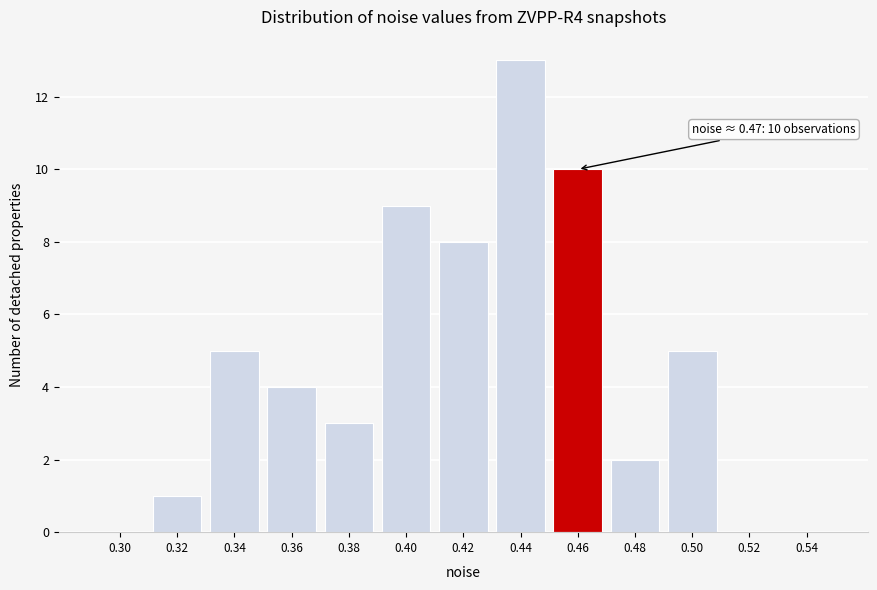

Reading right to left, list all the values displayed in this chart.

0.54=0	0.52=0	0.50=5	0.48=2	0.46=10	0.44=13	0.42=8	0.40=9	0.38=3	0.36=4	0.34=5	0.32=1	0.30=0